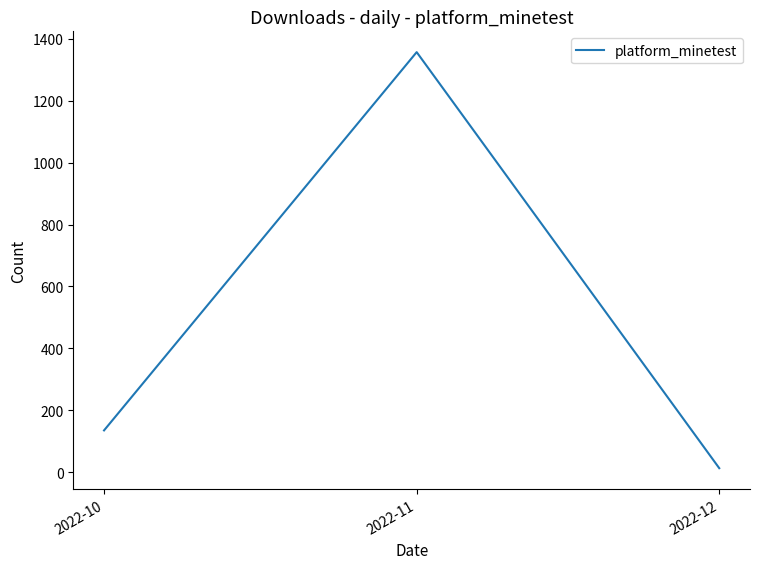

What is the greatest value displayed?

1357